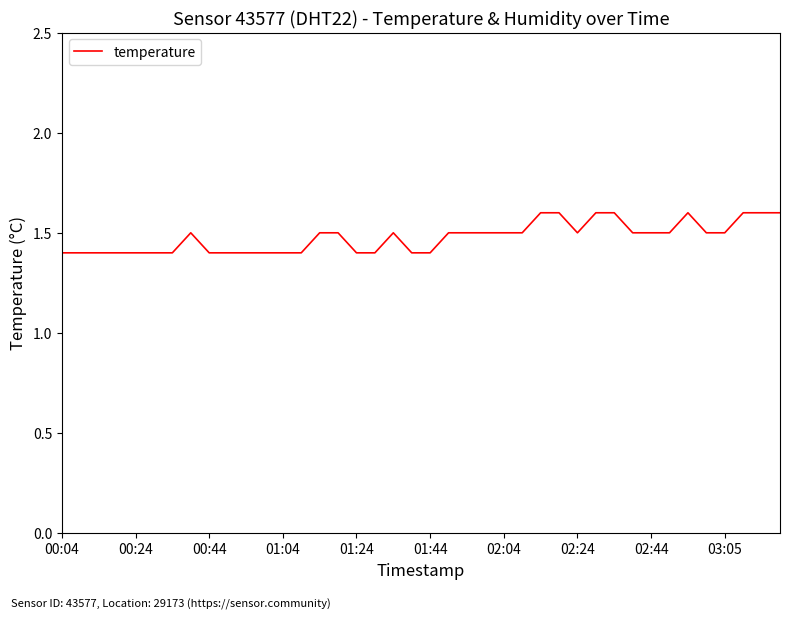

What is the minimum value shown in the chart?

1.4